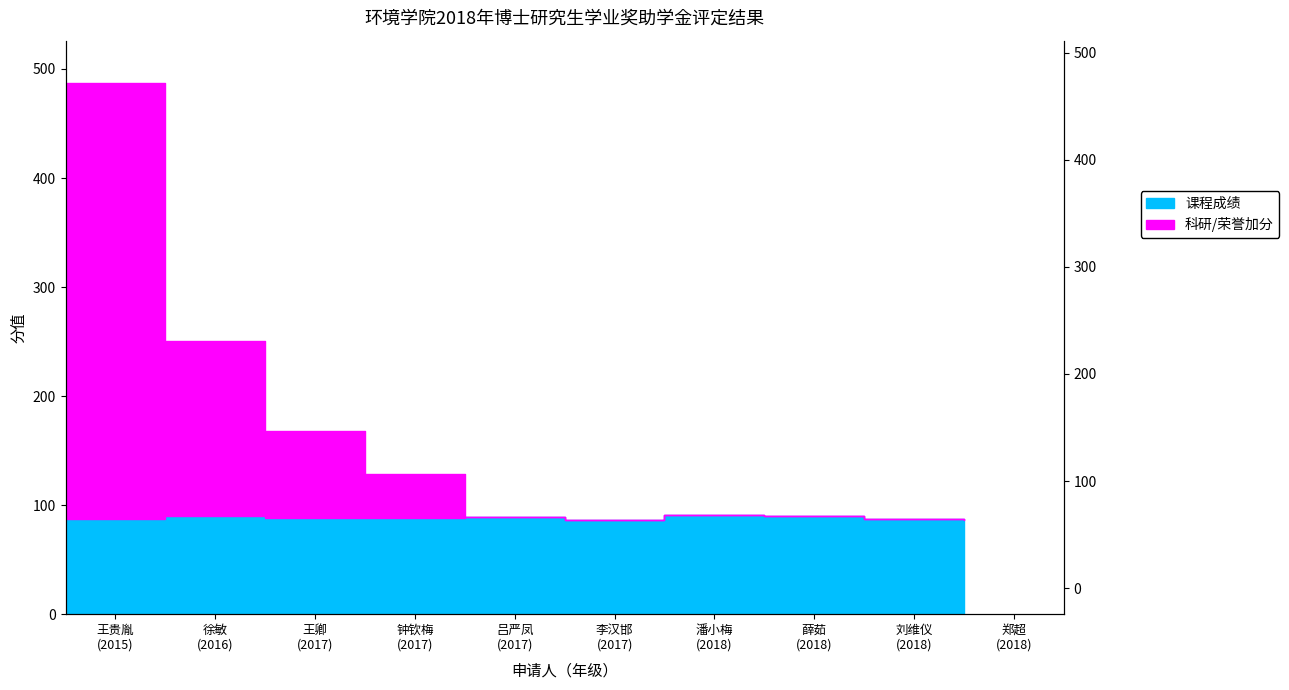

What is the difference between the second highest and second lowest values in the 课程成绩 series?

3.5